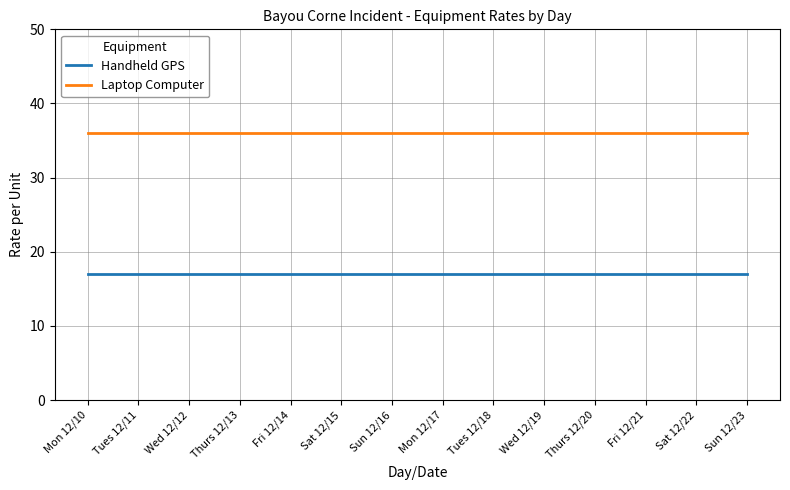

What is the spread (max minus min) of values at Wed 12/12?

19